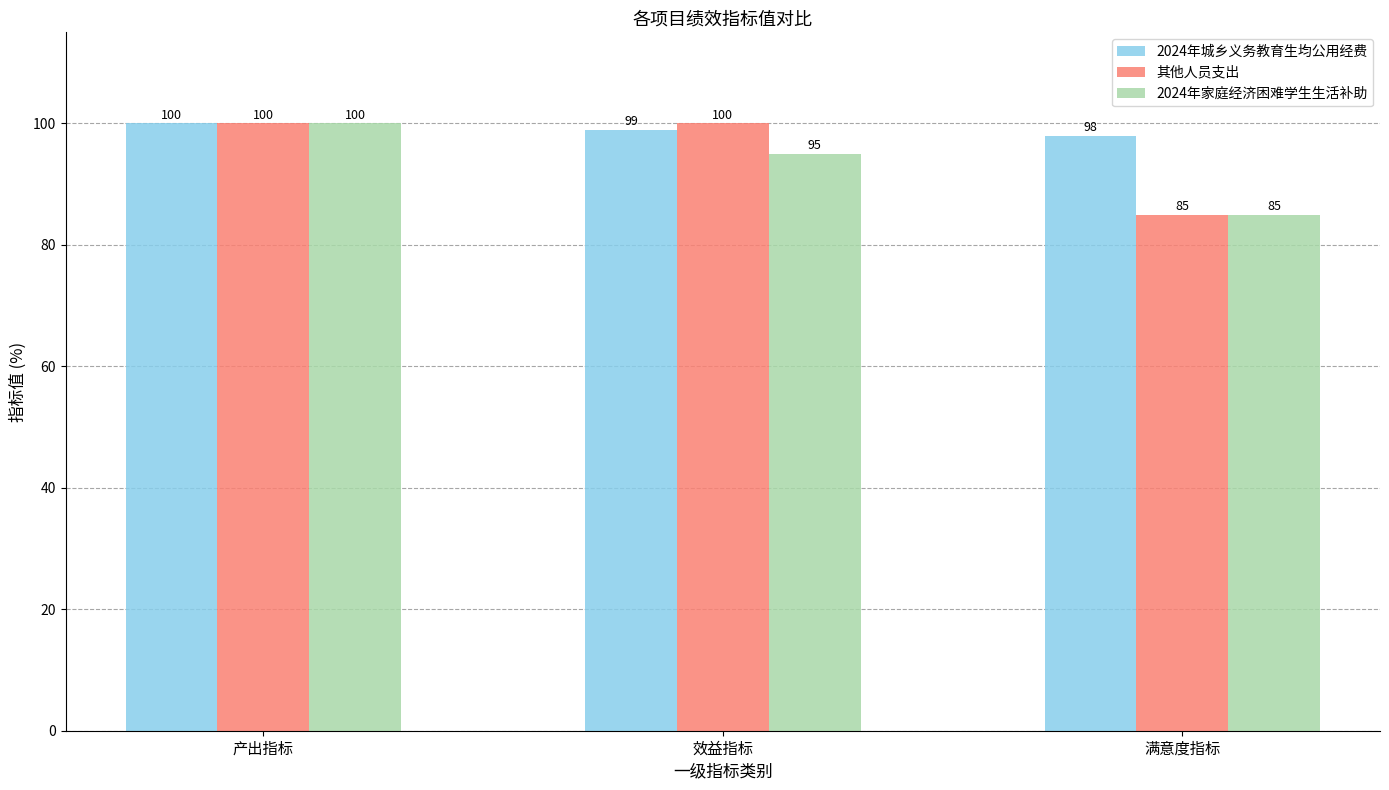

How many bars are there in each group?

3